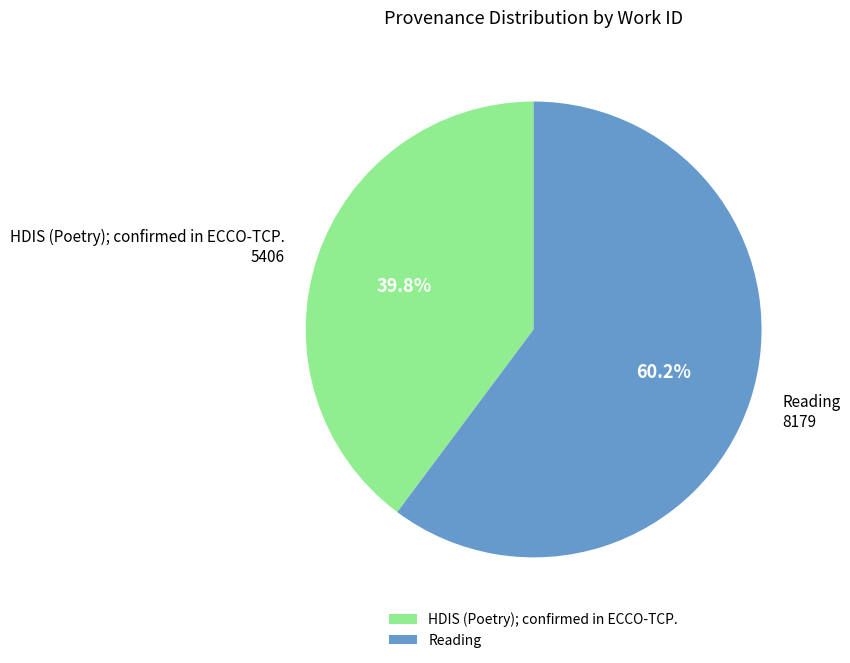

How many slices are in this pie chart?

2